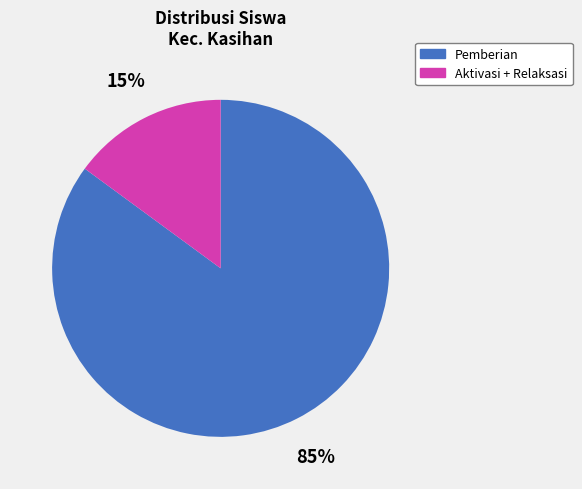

Count the number of slices in the pie.

2